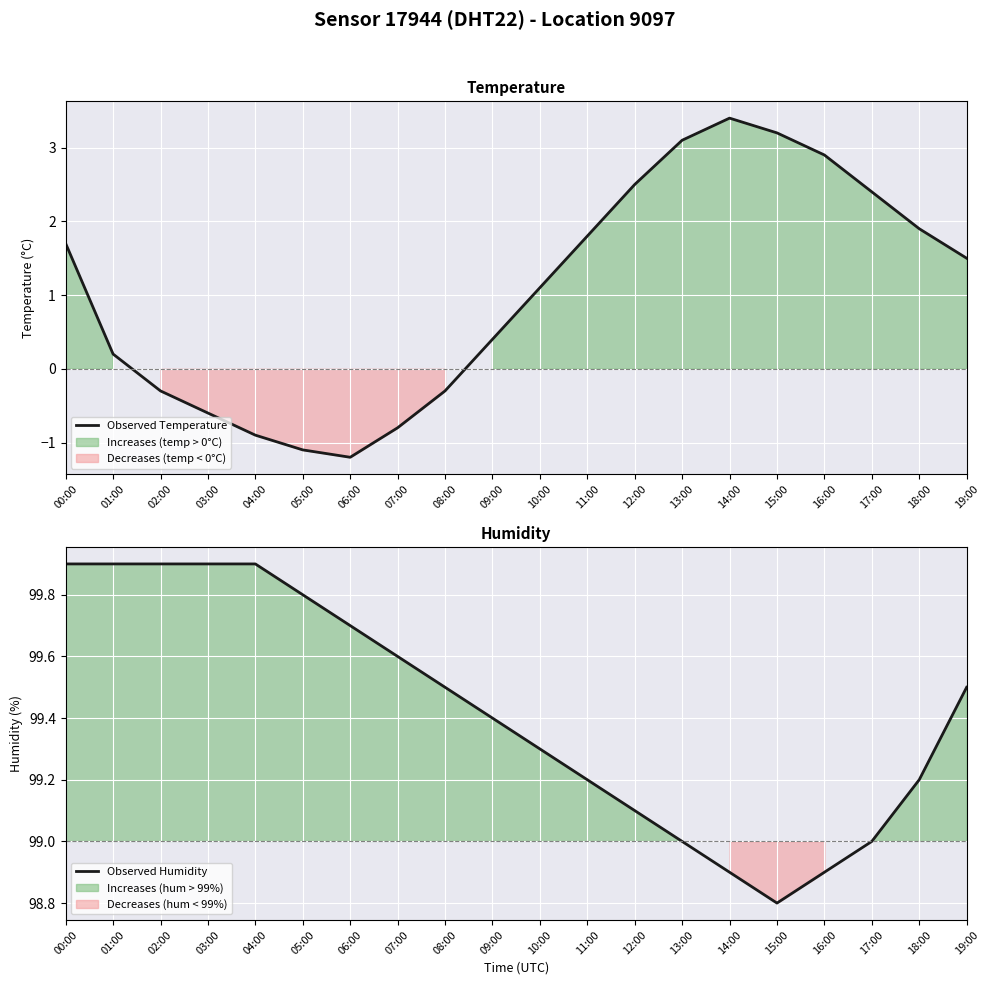

In Observed Humidity, how many points are lower than both neighbors (excluding endpoints)?

1